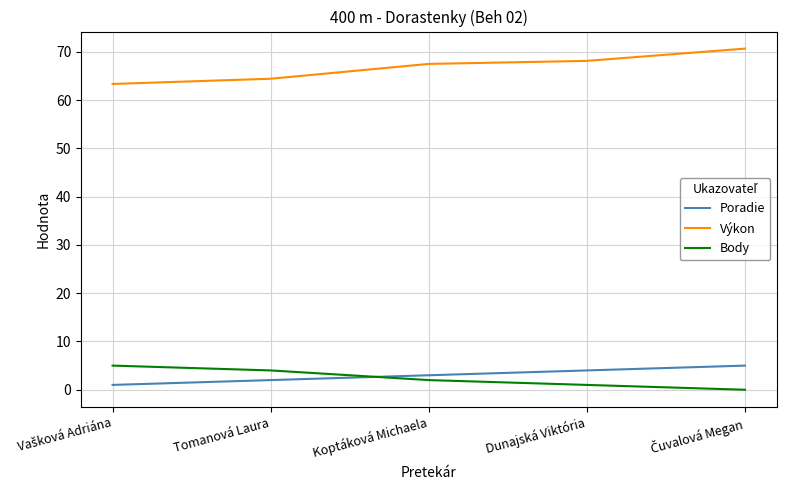

True or false: Výkon and Poradie cross at least once.

False